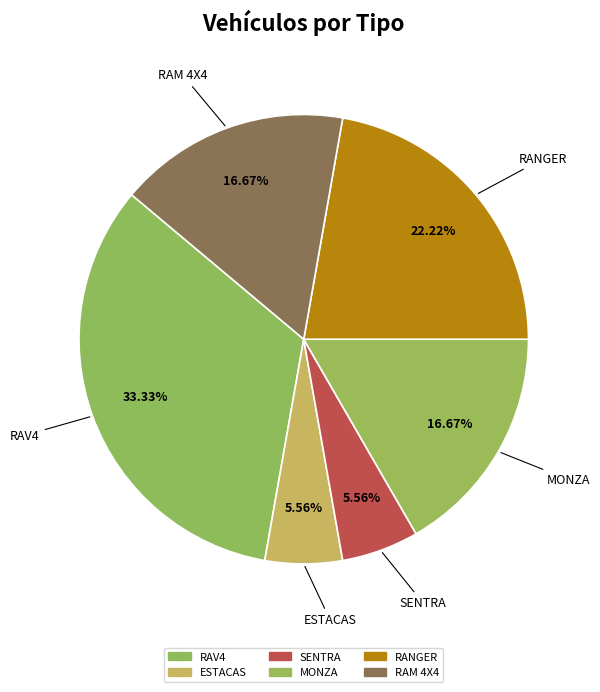

What percentage is the SENTRA slice, to the nearest percent?

6%